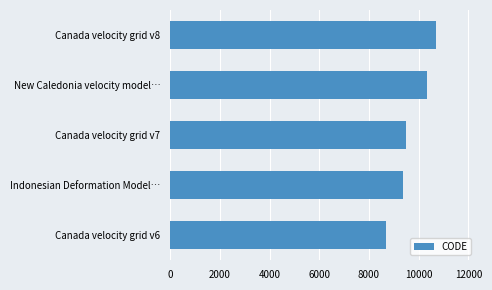

Does the chart contain any negative values?

No